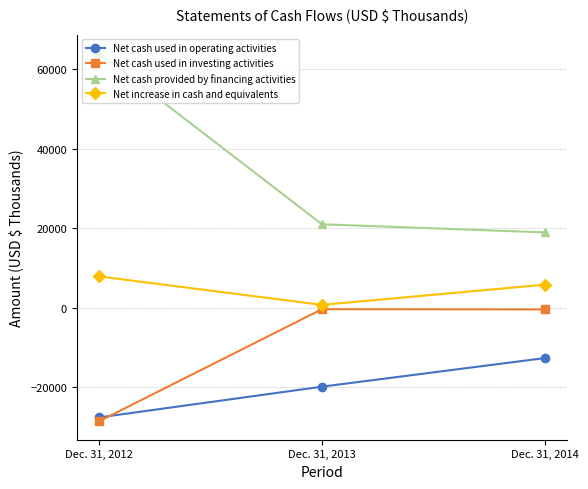

At how many categories does at least one series exceed 21735?

1